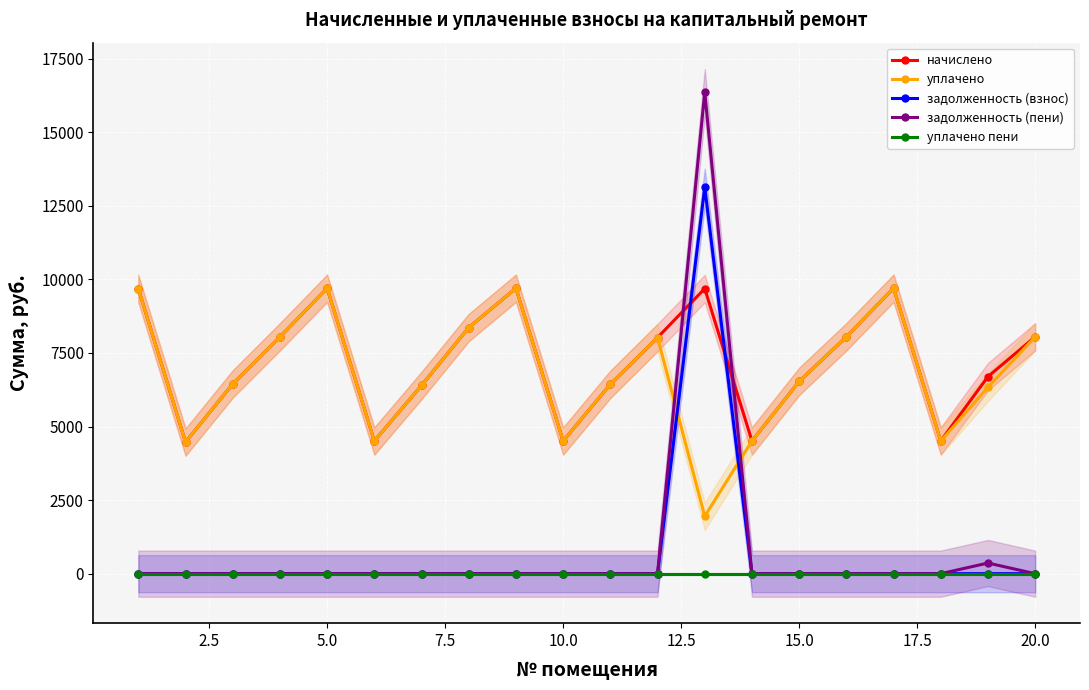

What are all the series names shown in the legend?

начислено, уплачено, задолженность (взнос), задолженность (пени), уплачено пени